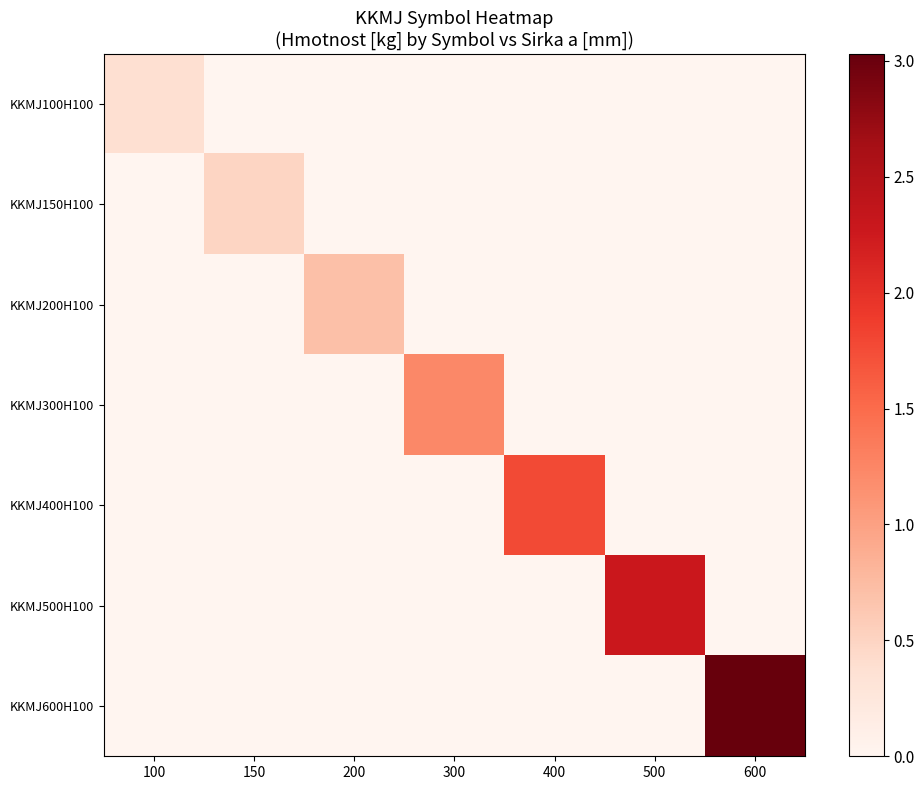

At how many categories does at least one series exceed 2?

2